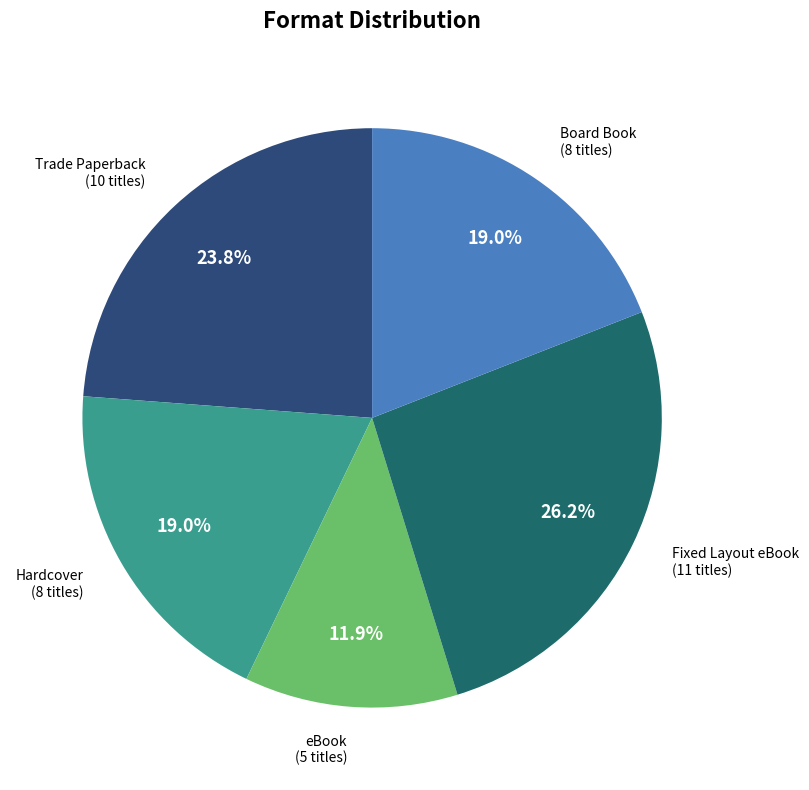

Is there any slice that represents more than half of the pie?

No